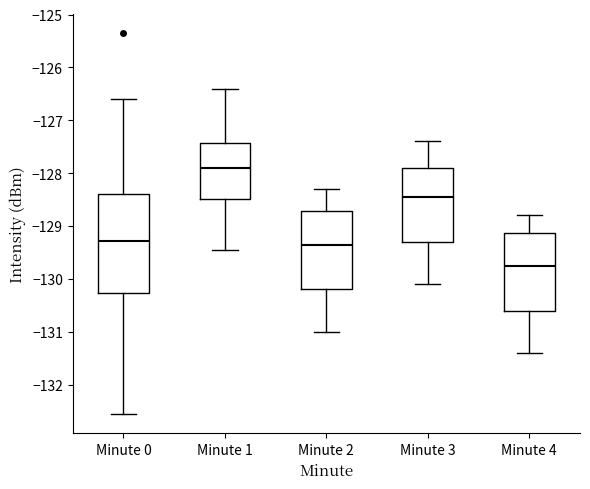

Reading left to right, read every box against the y-axis: the position of its median line, the range the box covers, and the ends of its whiskers. The values are not printed on the chart, so give them approximately, as read against the axis.

Minute 0: median -129.3, box -130.3 to -128.4, whiskers -132.6 to -126.6
Minute 1: median -127.9, box -128.5 to -127.4, whiskers -129.5 to -126.4
Minute 2: median -129.3, box -130.2 to -128.7, whiskers -131.0 to -128.3
Minute 3: median -128.4, box -129.3 to -127.9, whiskers -130.1 to -127.4
Minute 4: median -129.7, box -130.6 to -129.1, whiskers -131.4 to -128.8